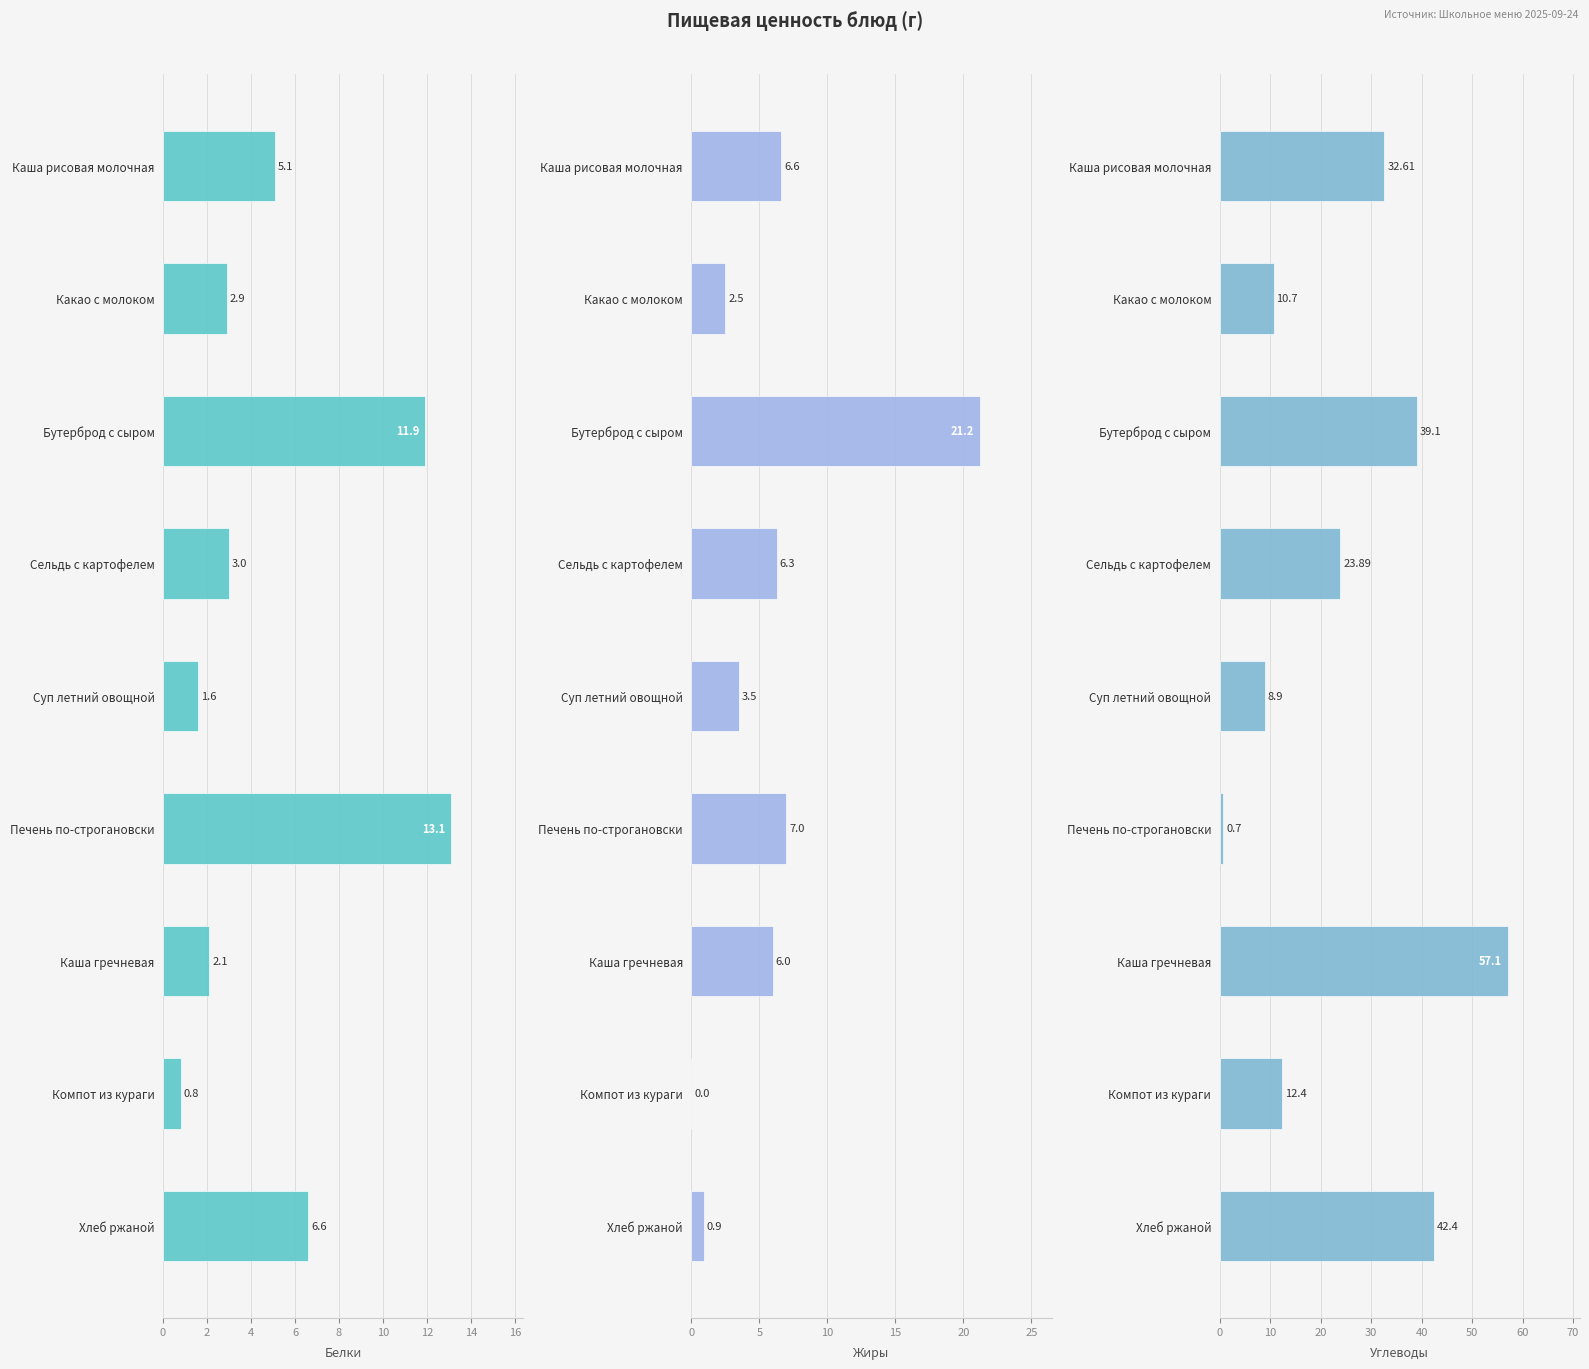

How many data points does each series have?

9